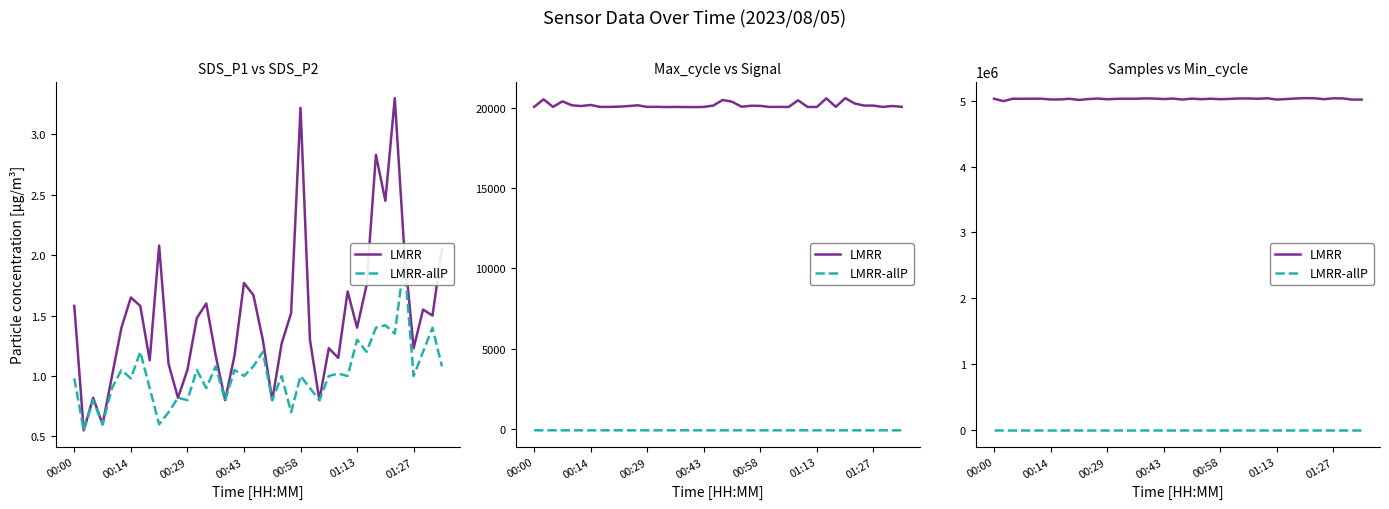

At which category is the sum across all series the highest?

33